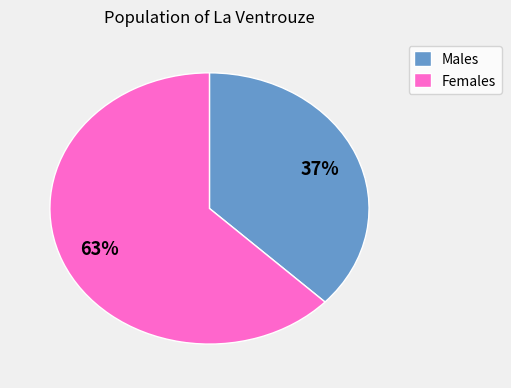

Which slice is the largest?

Females